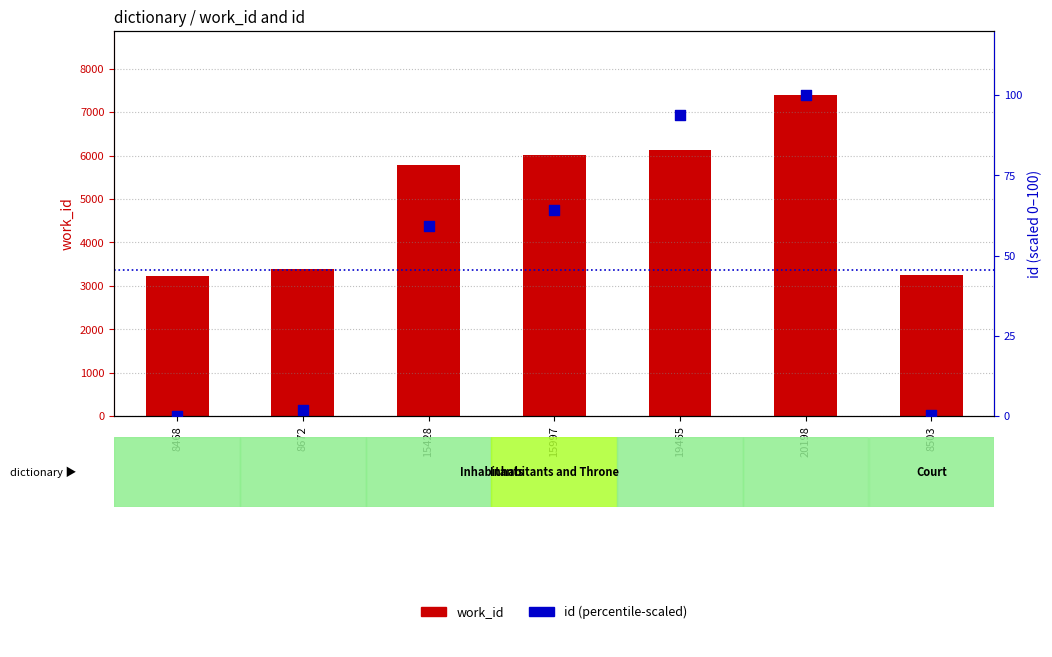

What is the total value across all series at 15428?

5841.3